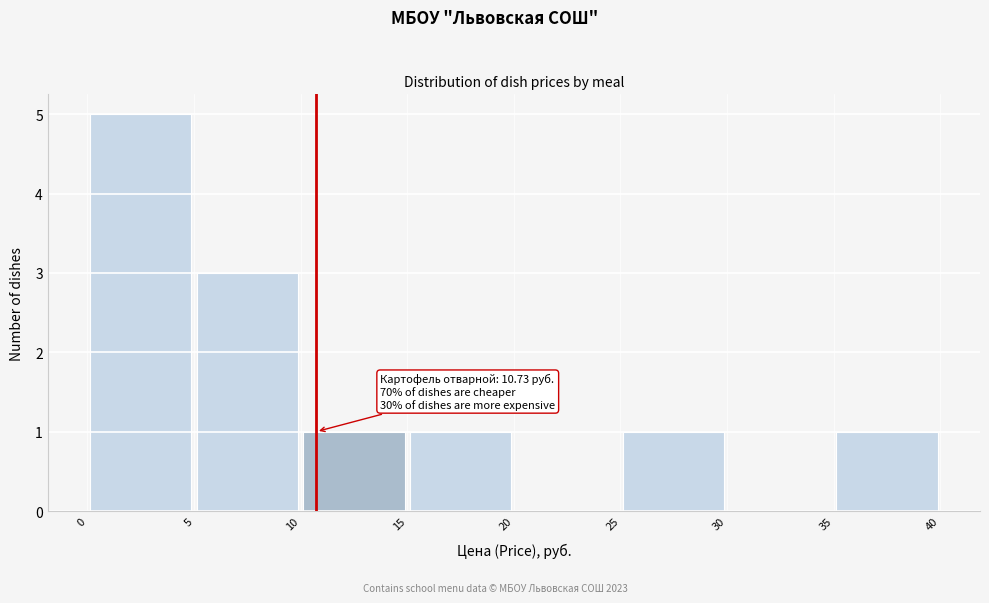

Over which range of the x-axis is the bar tallest?

0 to 5